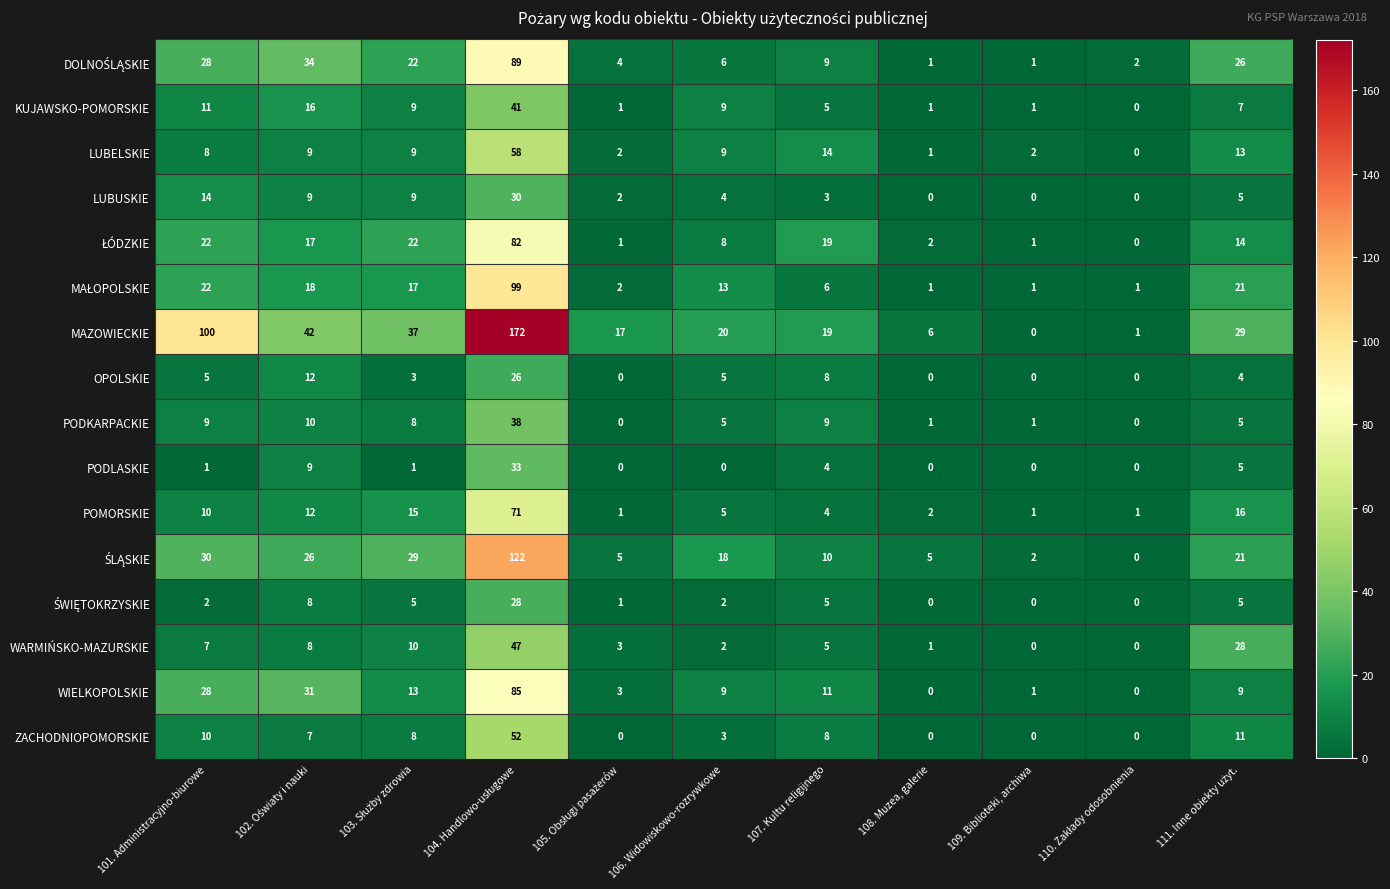

True or false: LUBELSKIE has a value of 9 at 106. Widowiskowo-rozrywkowe.

True